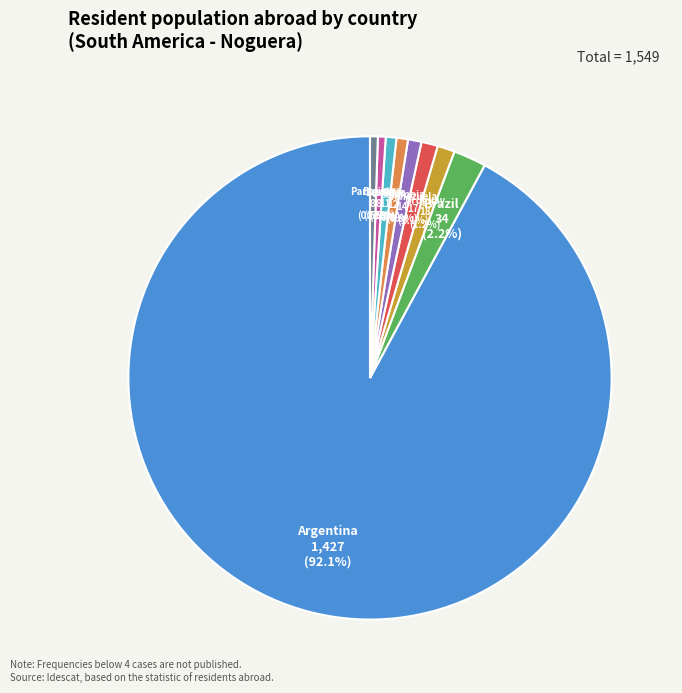

To the nearest percent, what is the combined percentage of Venezuela and Argentina?

93%